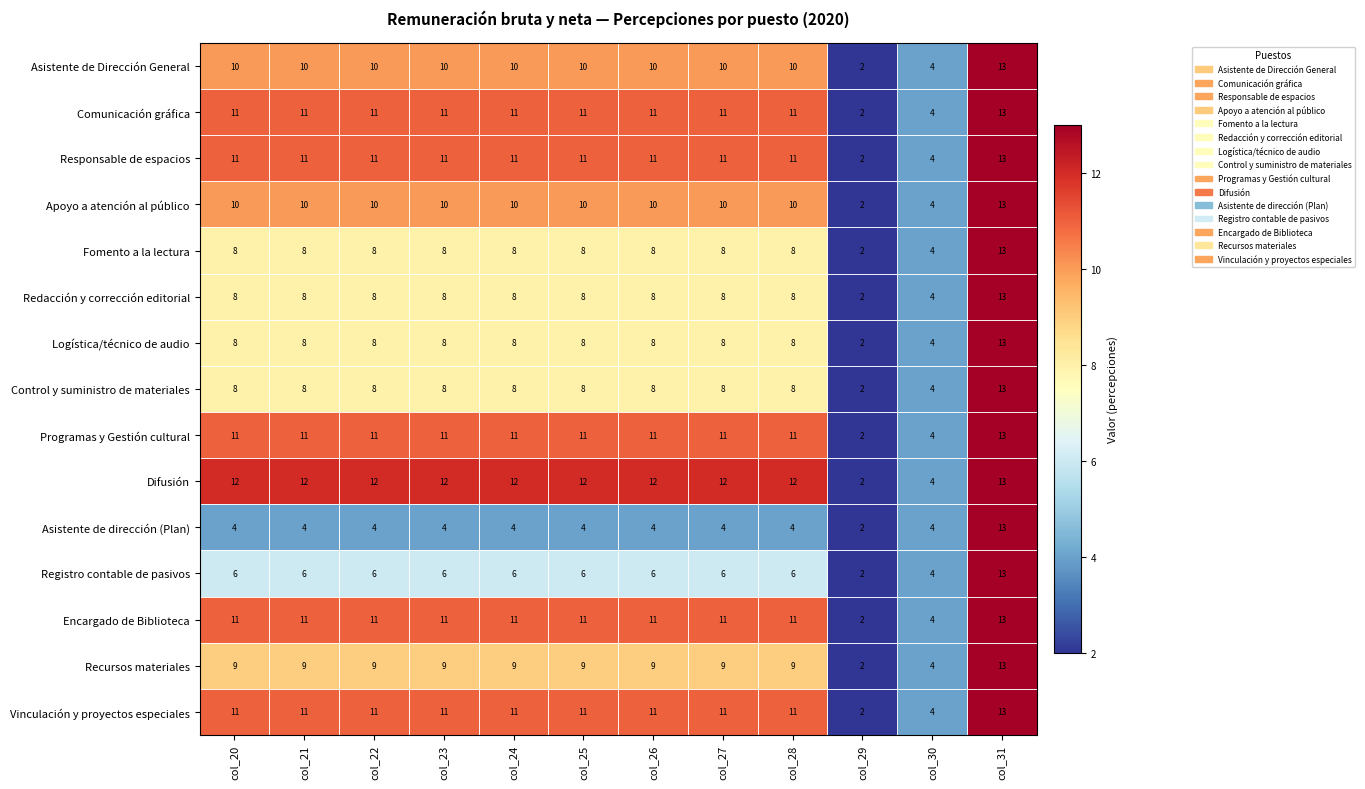

Which category has the highest value in the Asistente de dirección (Plan) series?

col_31